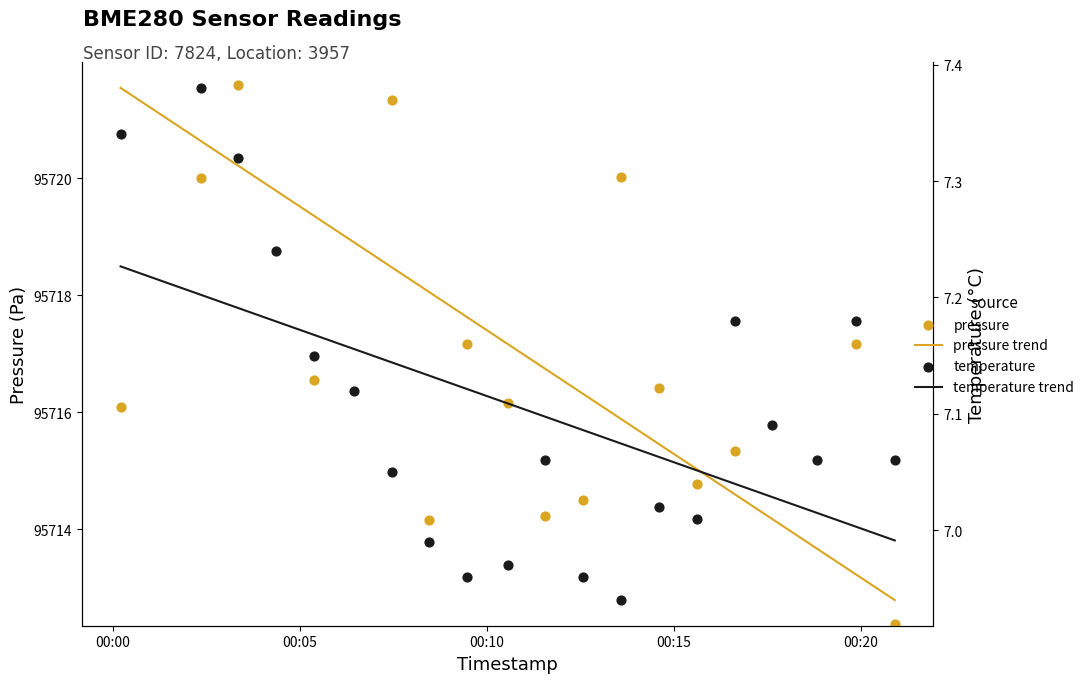

Which series contains the highest Y value?

pressure